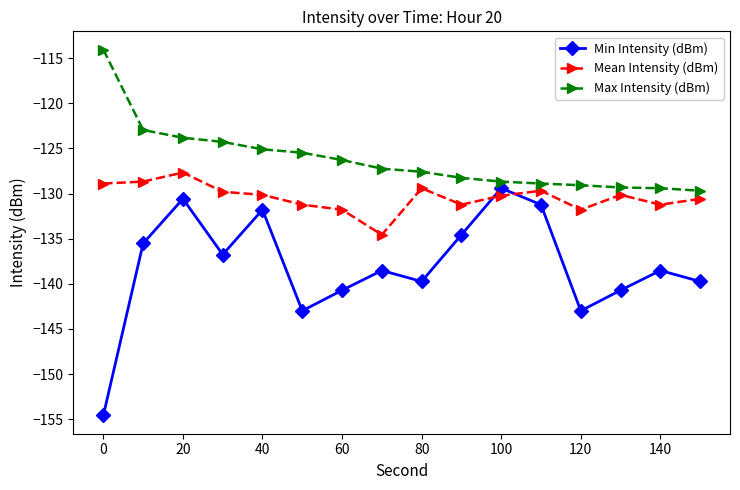

What is the difference between the maximum and minimum values in the Min Intensity (dBm) series?

25.2